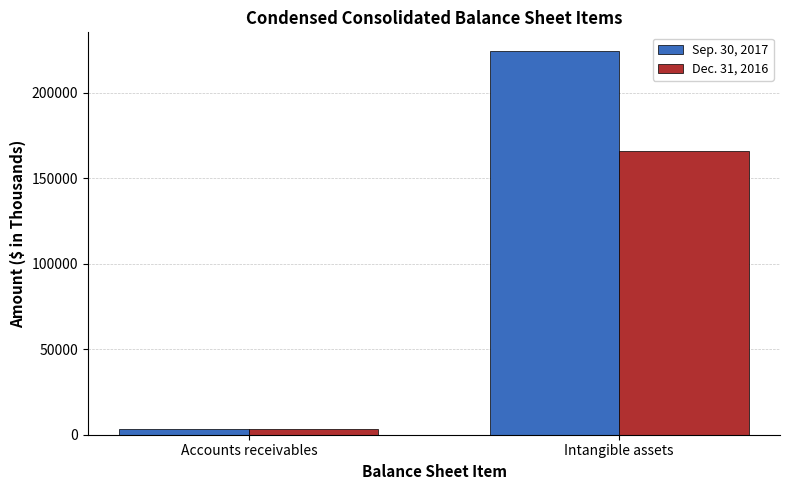

What is the difference between the maximum and minimum values in the Dec. 31, 2016 series?

162124